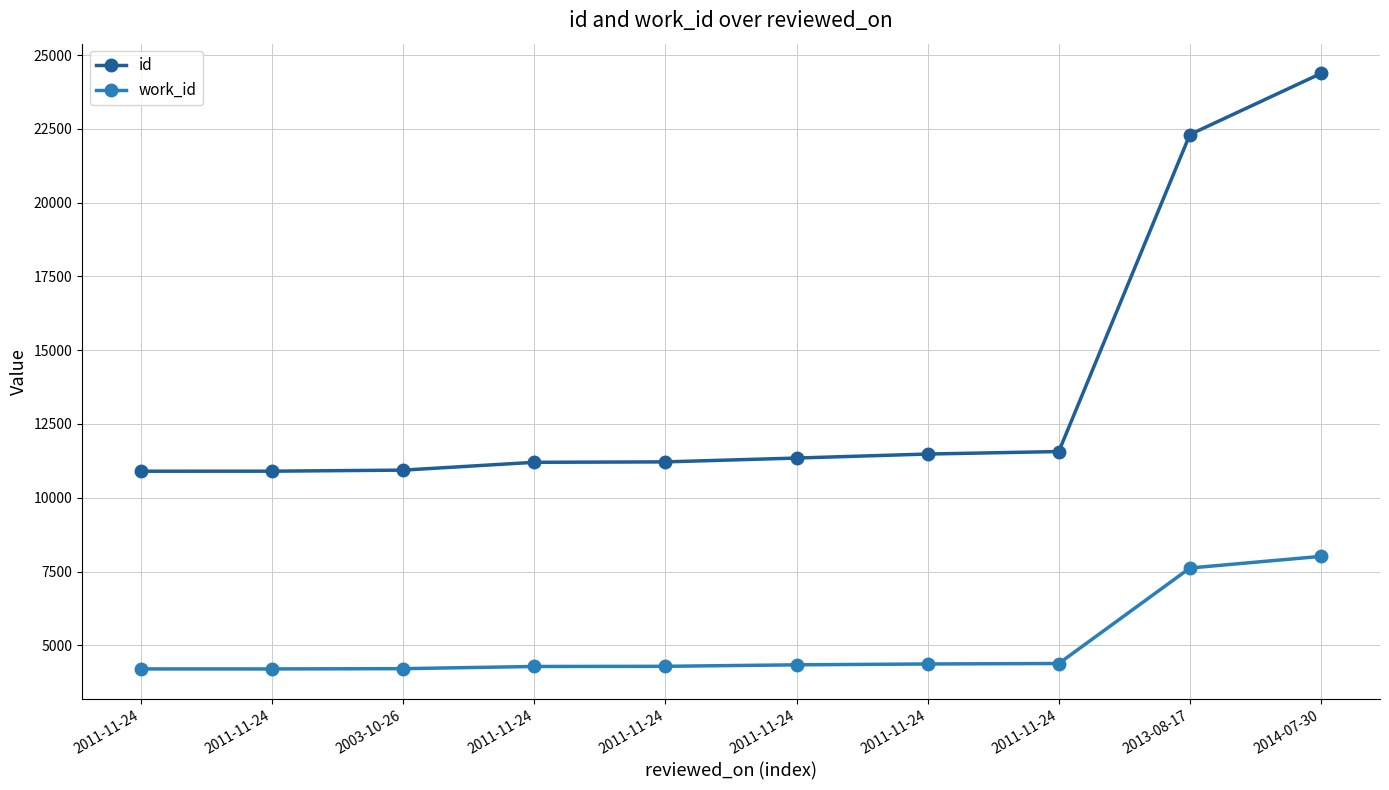

What is the value of the id point at the 9th from the left?

22306